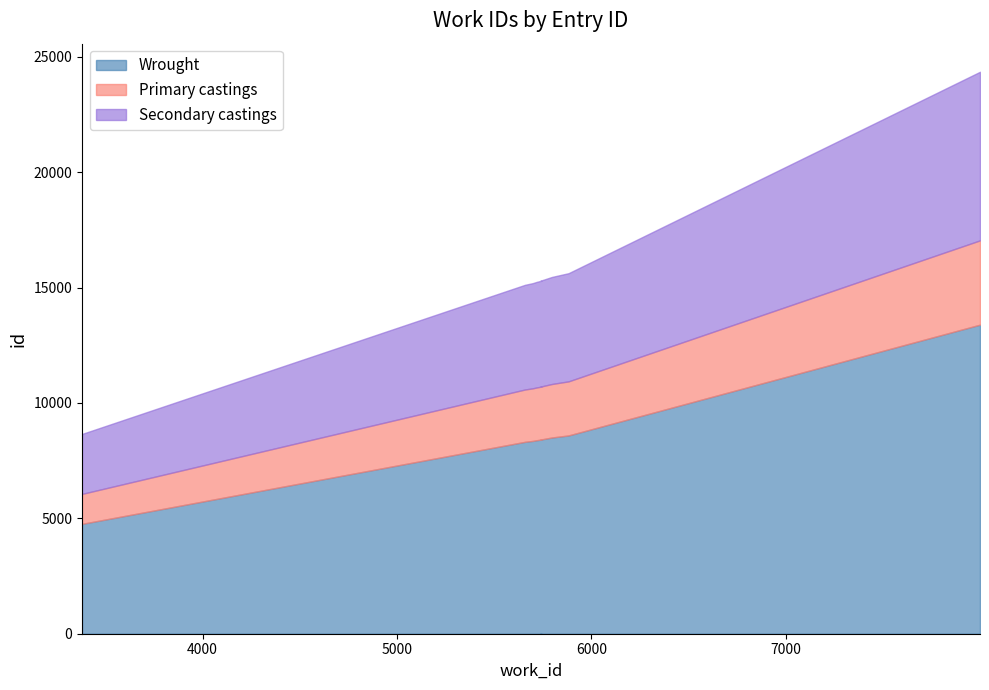

The chart shows a value of 13394.2 at 7998. True or false?

True